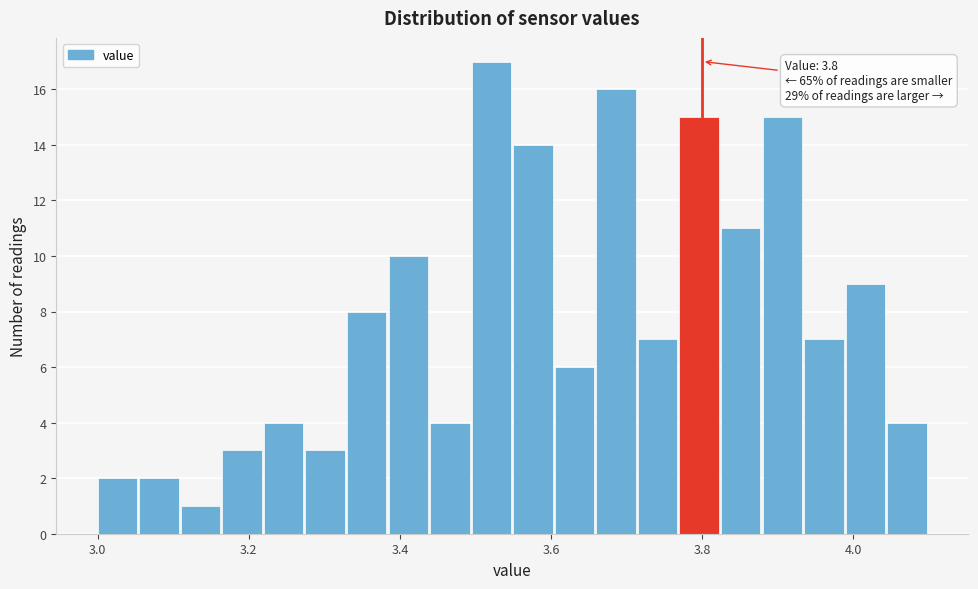

Around what value on the x-axis is the tallest bar? Give the approximate position of its centre, as read against the axis.

3.52